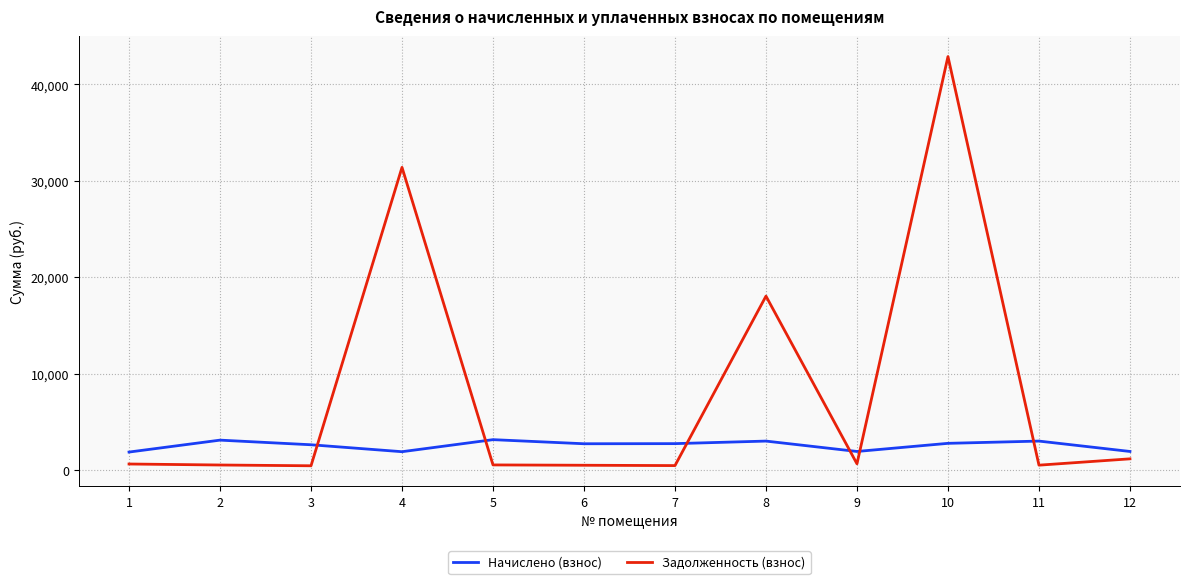

What is the maximum value for Задолженность (взнос)?

42889.1